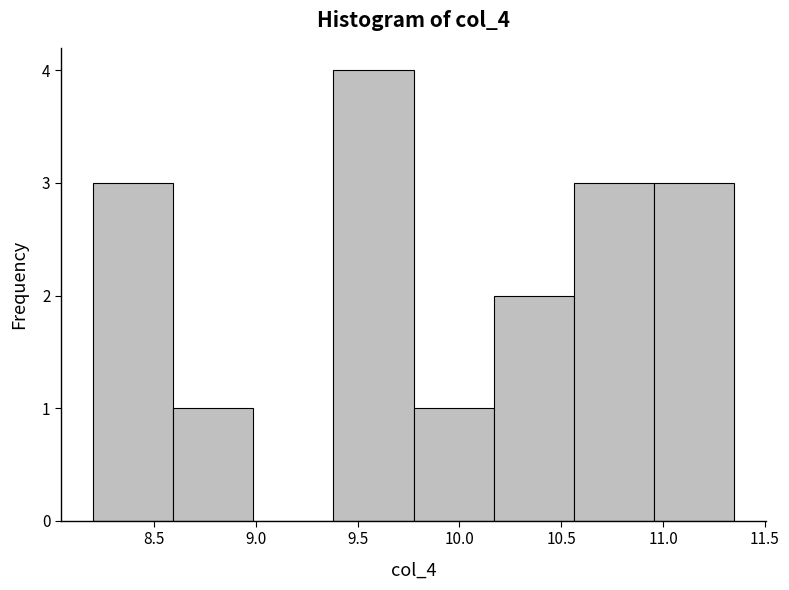

Reading left to right, list every bar in this chart as the range it spans on the x-axis followed by its height. Neither the bar edges nor the heights are printed on the chart, so give them approximately, as read against the axes.

8.20 to 8.60: 3
8.60 to 9.00: 1
9.00 to 9.40: 0
9.40 to 9.80: 4
9.80 to 10.15: 1
10.15 to 10.55: 2
10.55 to 10.95: 3
10.95 to 11.35: 3